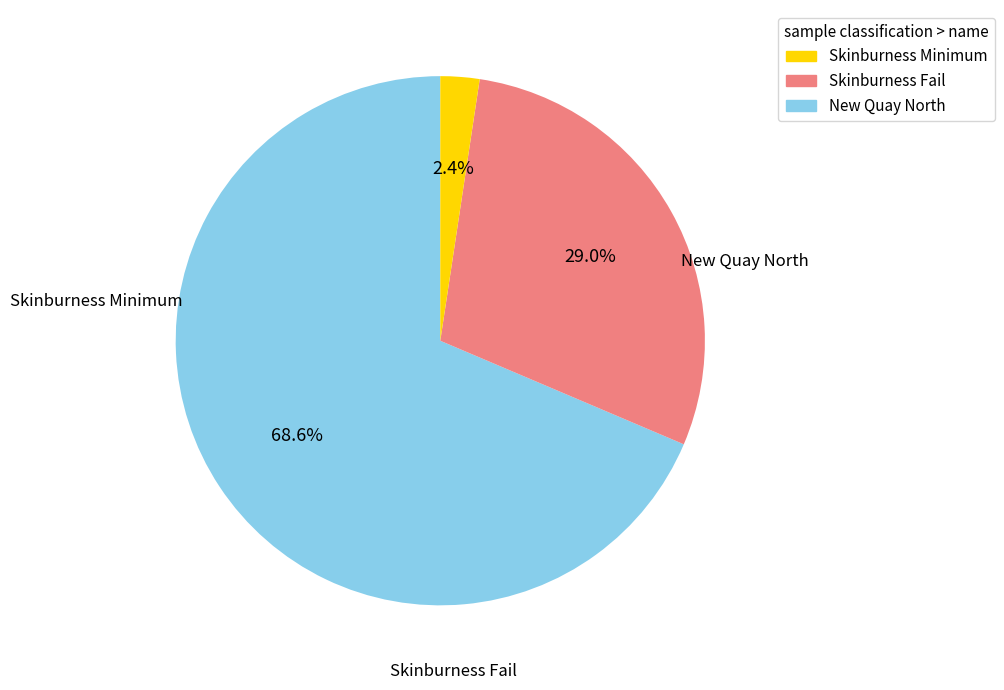

Which category accounts for the majority?

New Quay North